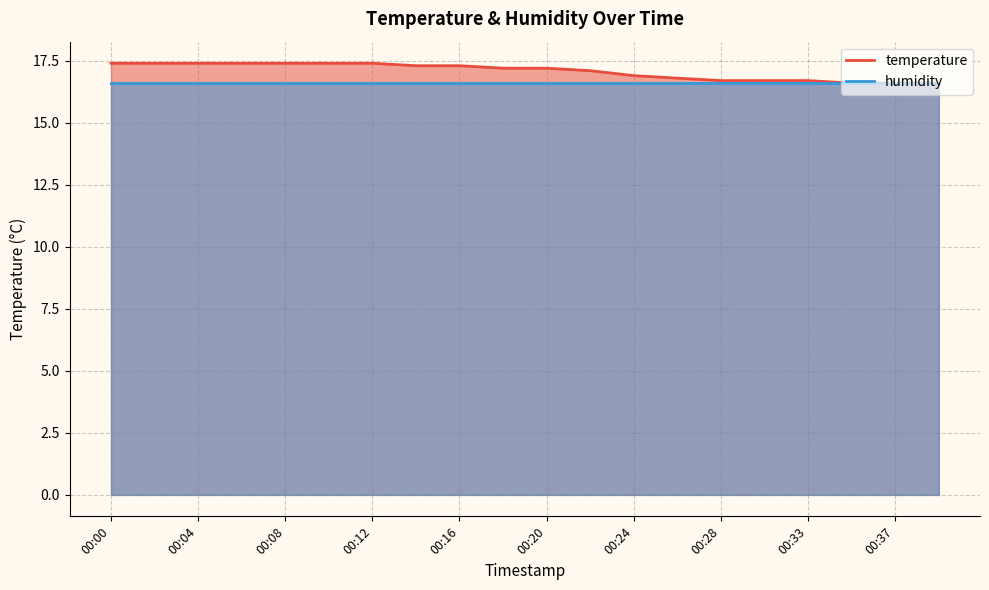

Where does the data first go above 17?

00:00